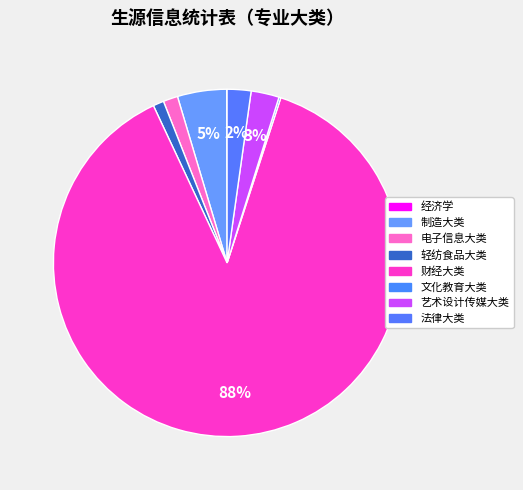

What portion of the pie excludes 制造大类?

95.4%